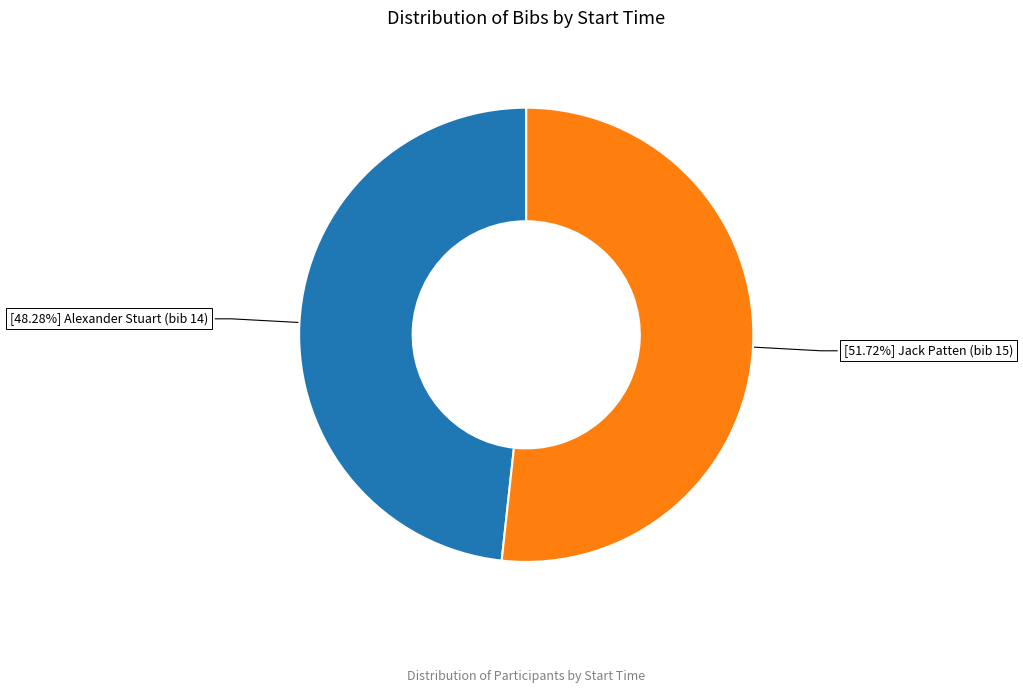

Is there any slice that represents more than half of the pie?

Yes